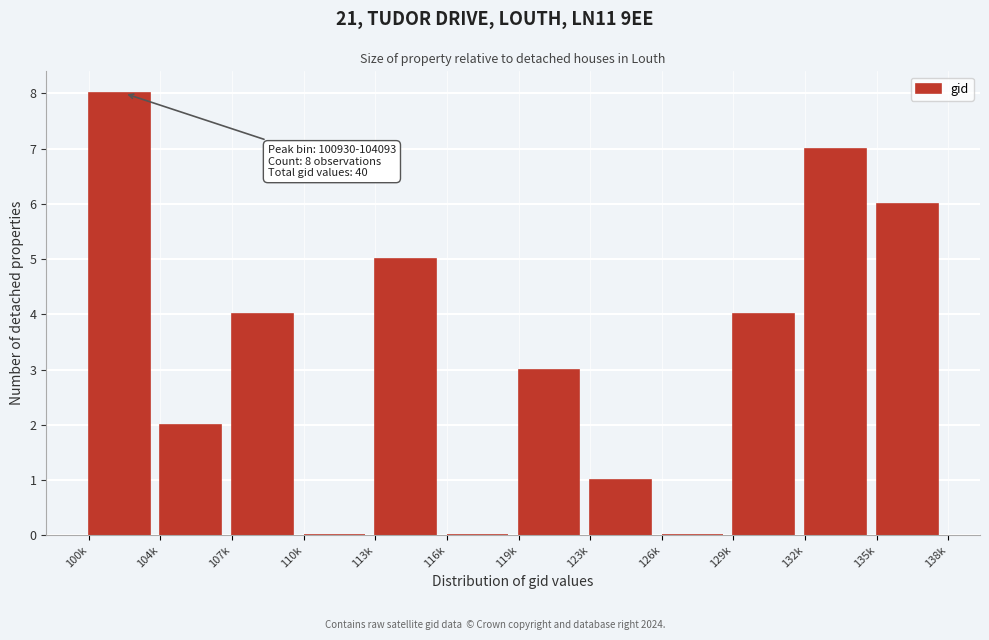

Reading right to left, list all the values displayed in this chart.

135k=6	132k=7	129k=4	126k=0	123k=1	119k=3	116k=0	113k=5	110k=0	107k=4	104k=2	100k=8